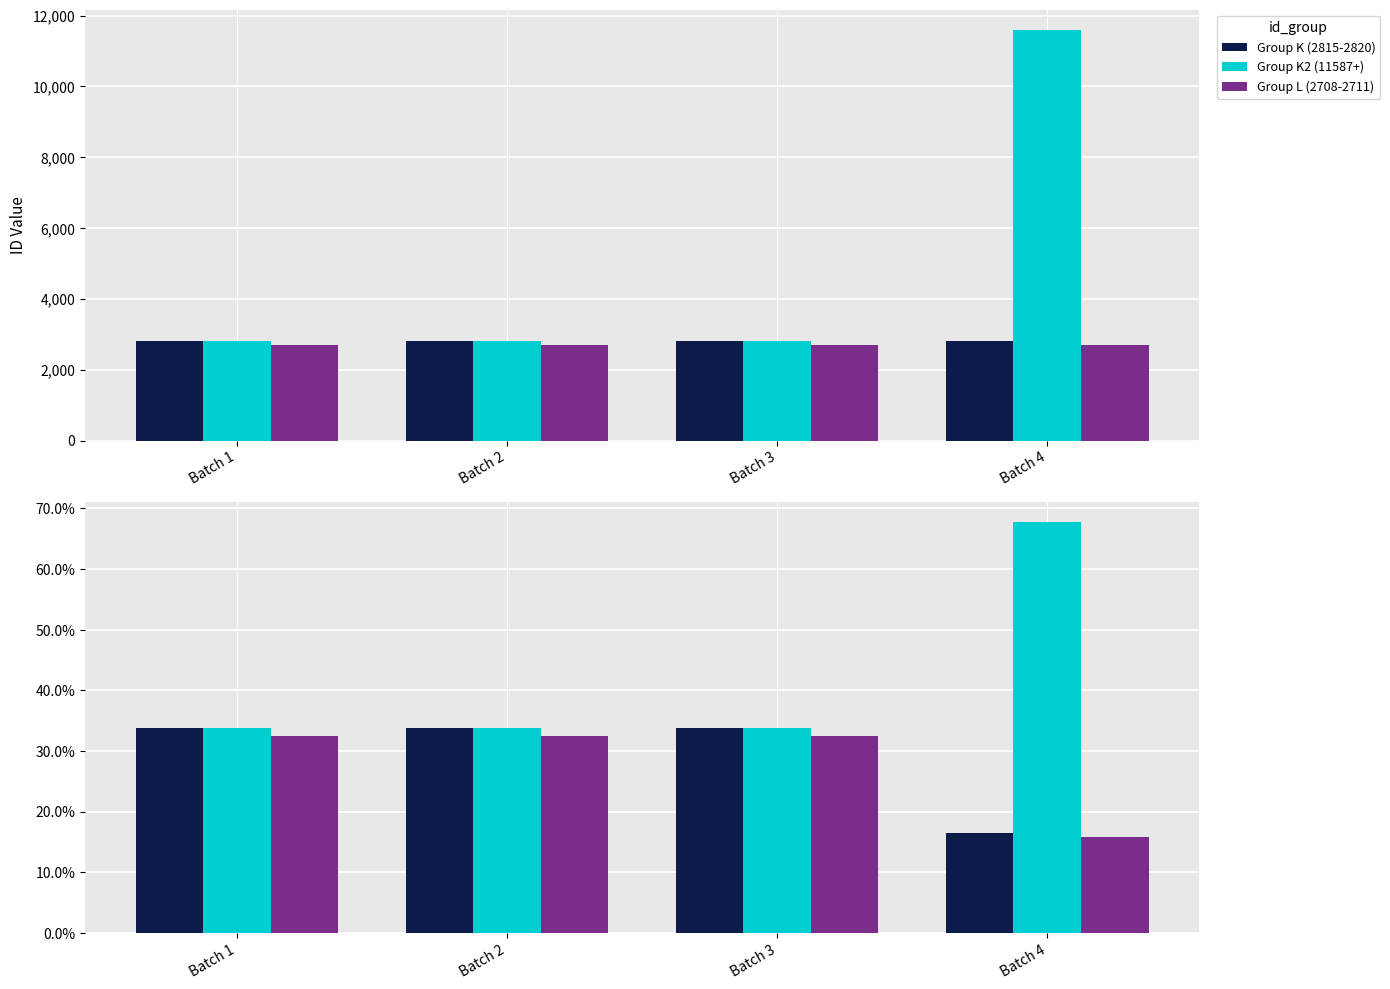

Count the number of data series in this chart.

3